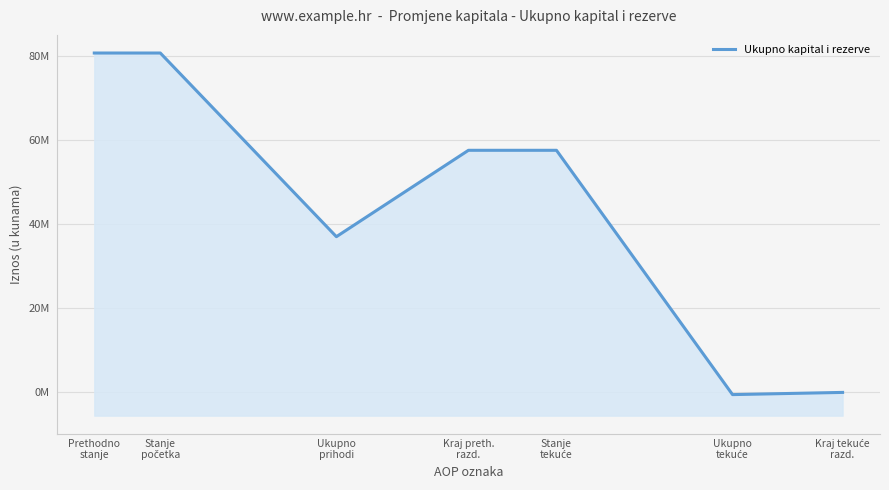

What is the value of the 2nd point from the left?

80612402